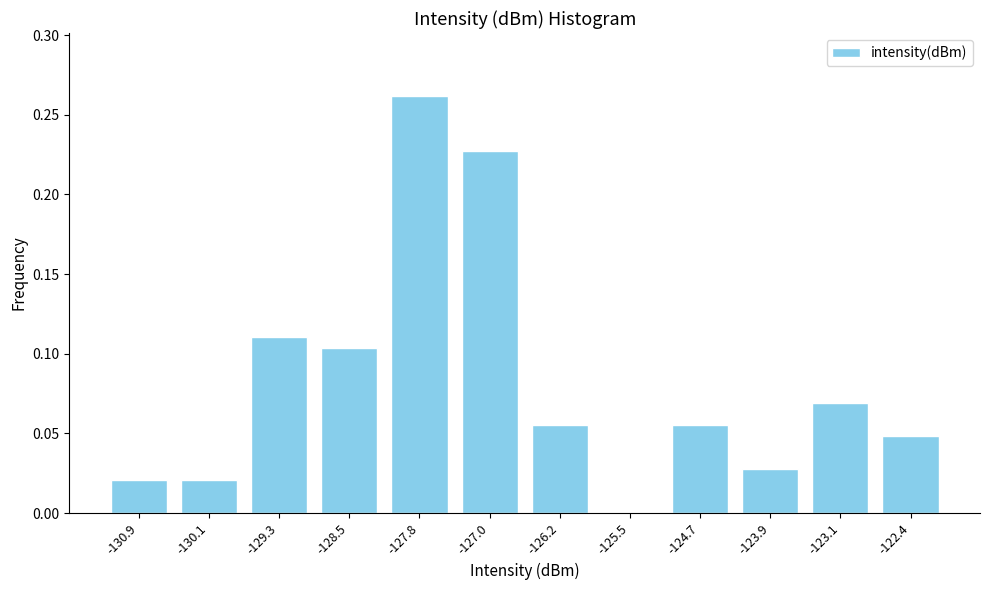

Is it true that the value at -128.5 is 0.2?

False